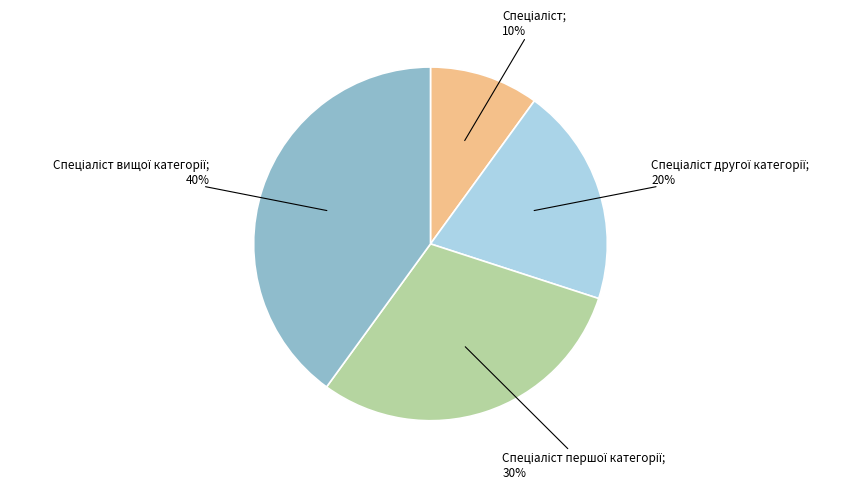

To the nearest percent, what is the difference between the largest and smallest slice percentages?

30%